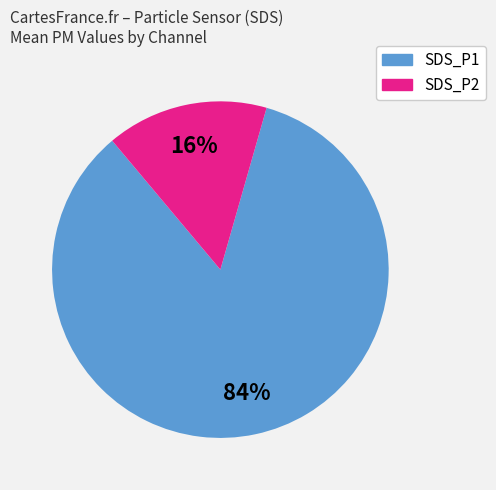

Rank the categories by value from lowest to highest.

SDS_P2, SDS_P1